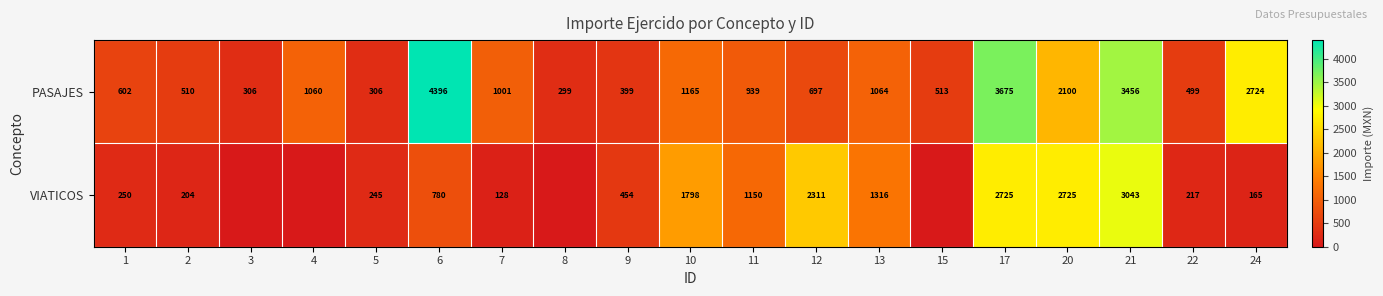

Is it true that PASAJES equals 71.4 at 5?

False